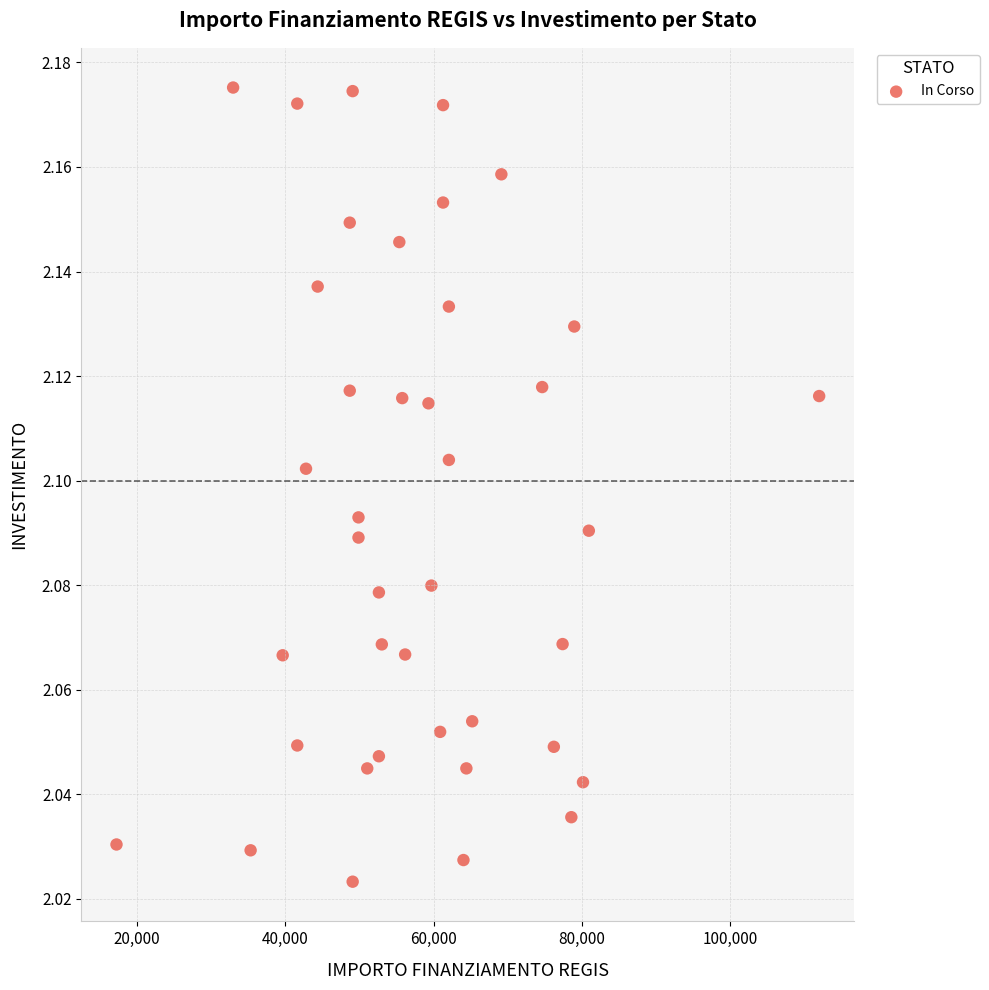

What is the range of X values (max minus min)?

94665.7